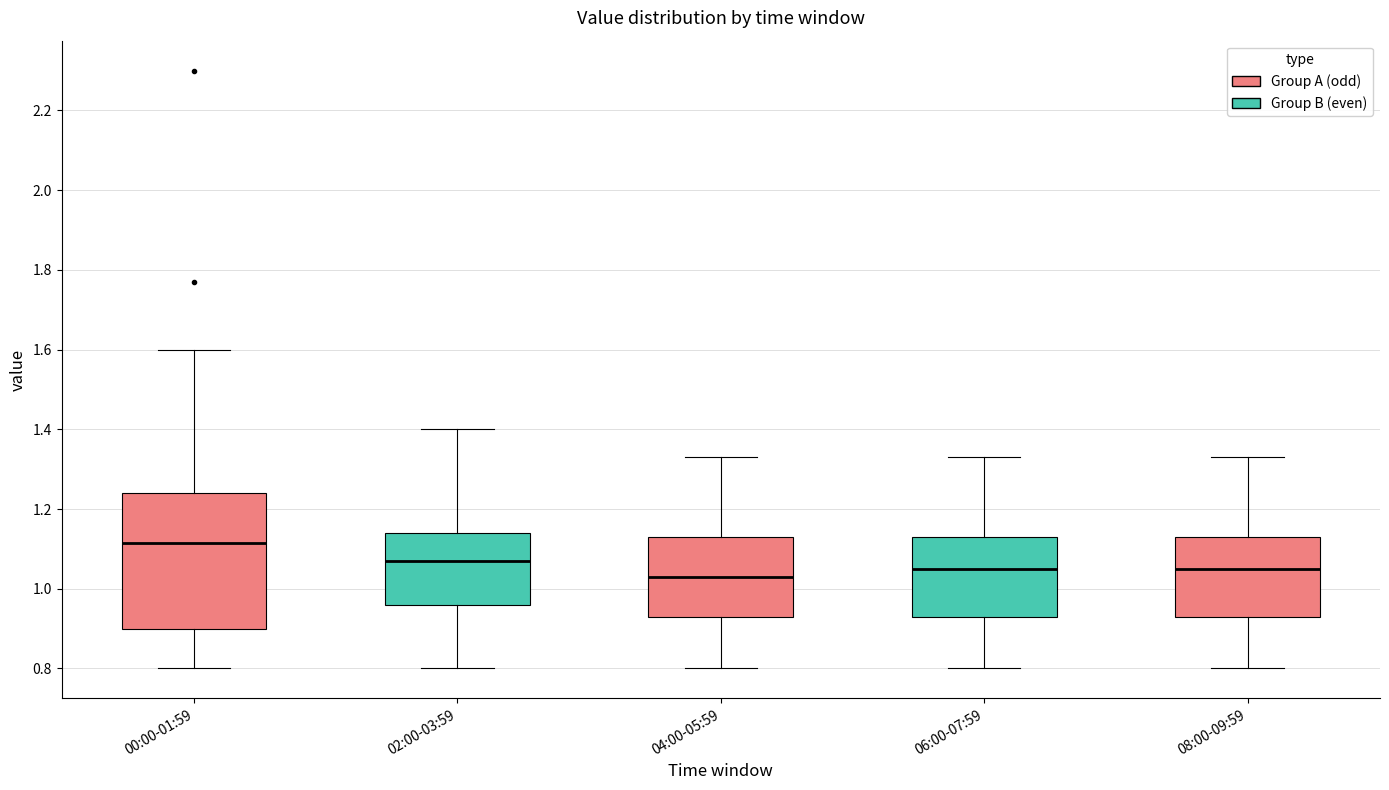

Which box has the lowest median line?

04:00-05:59